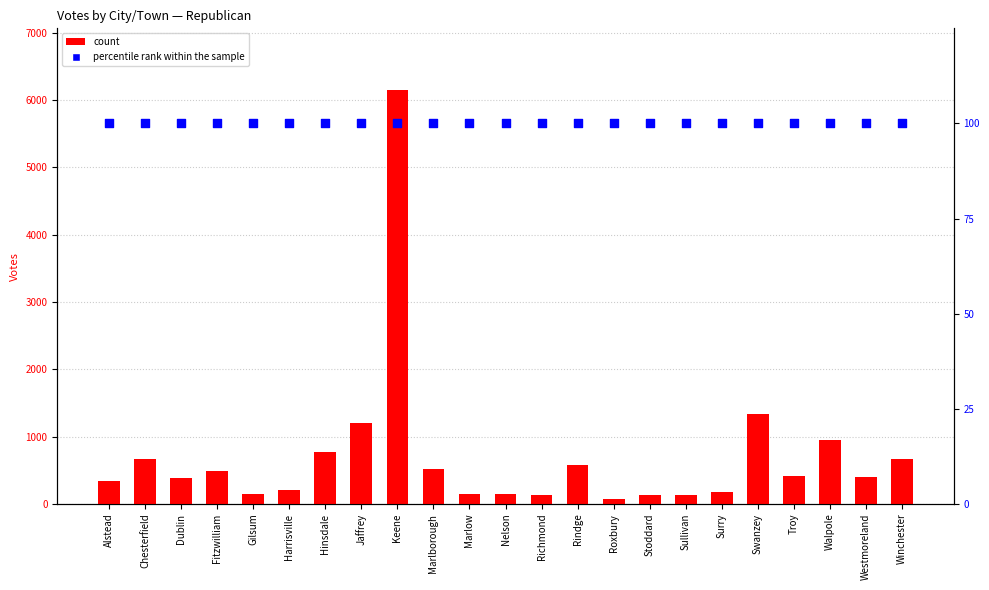

At how many categories does at least one series exceed 2083?

1